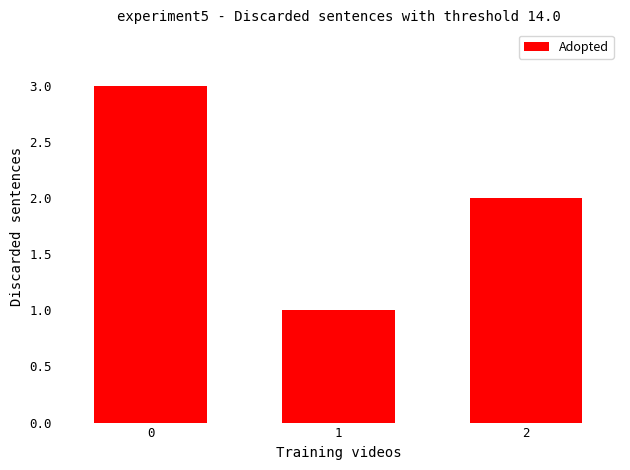

Are the bars grouped side by side (vs. stacked)?

No